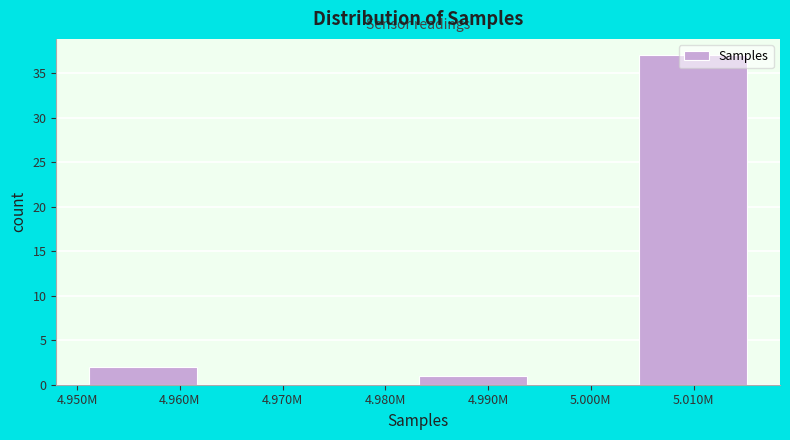

What is the sum of the values at 4.980M and 5.010M?

37